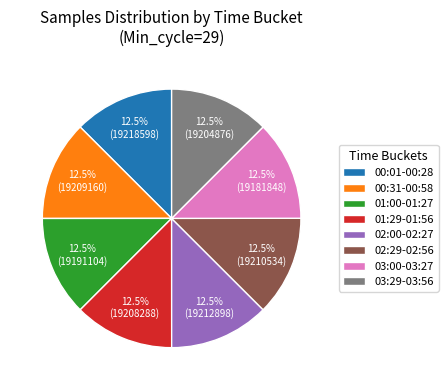

Do 00:01-00:28 and 01:29-01:56 together represent more than half of the pie?

No